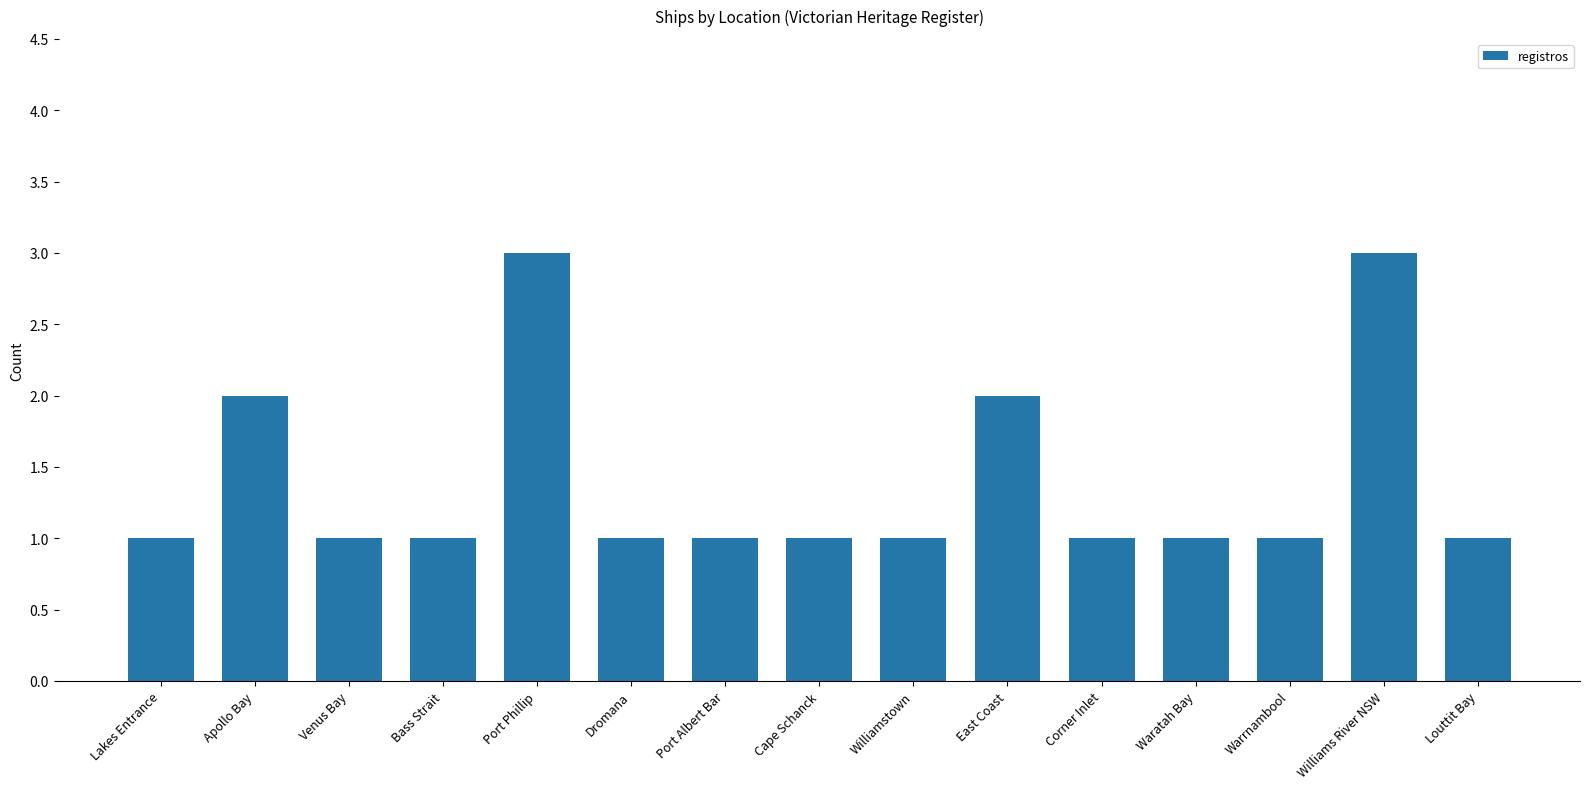

Count the number of categories in the chart.

15